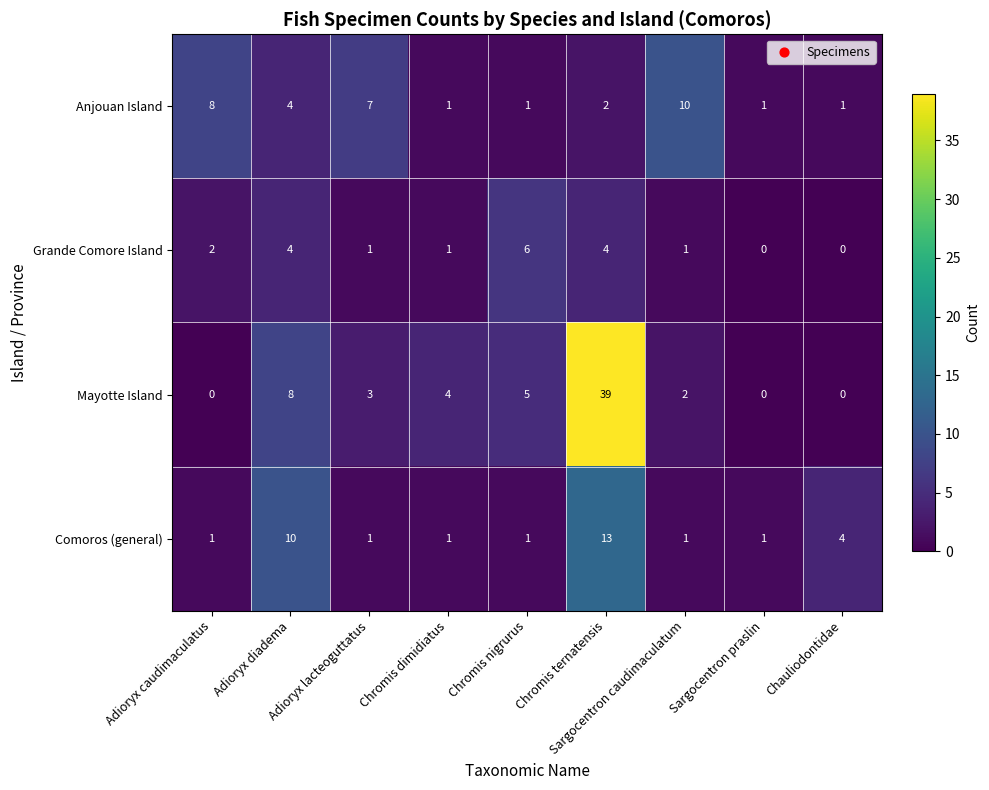

What is the maximum value shown in the chart?

39